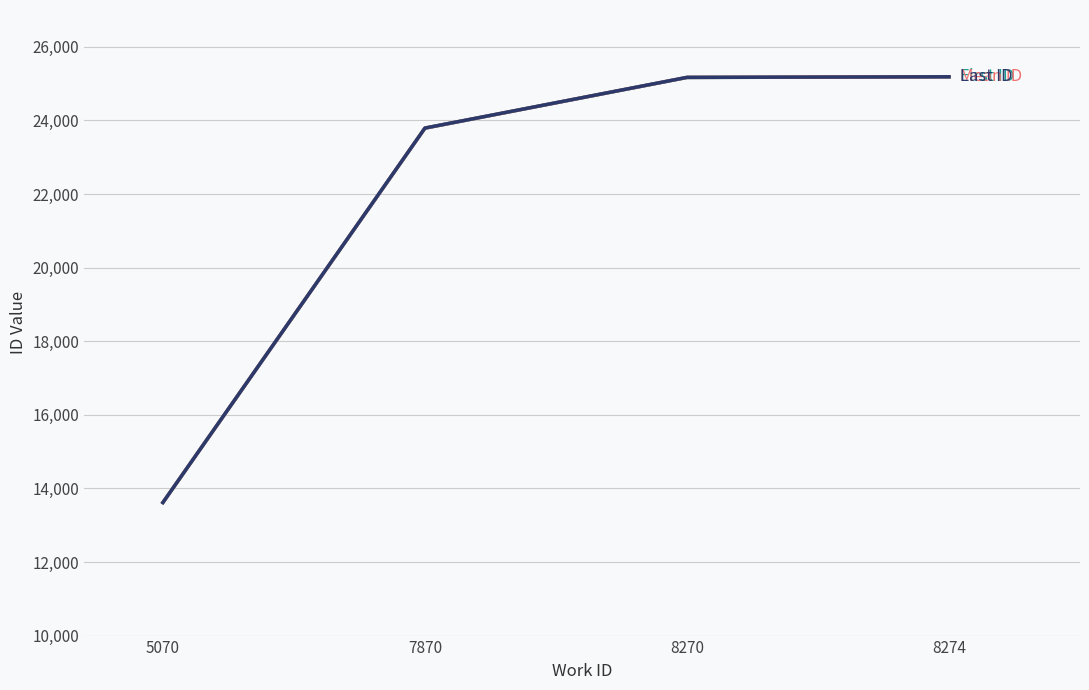

What is the spread (max minus min) of values at 7870?

3